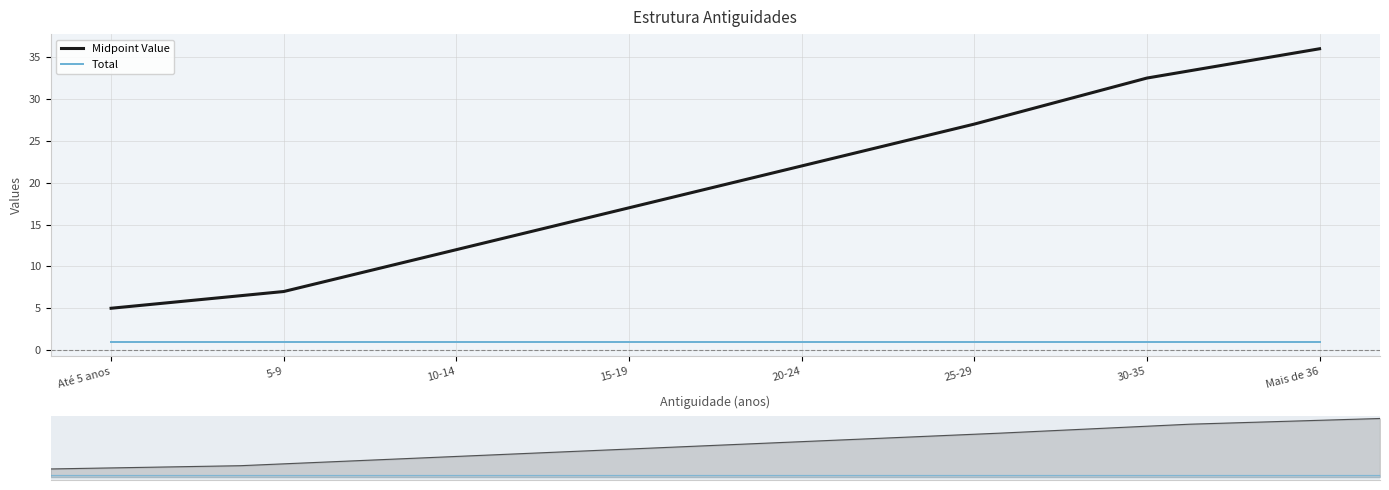

How many data points does each series have?

8